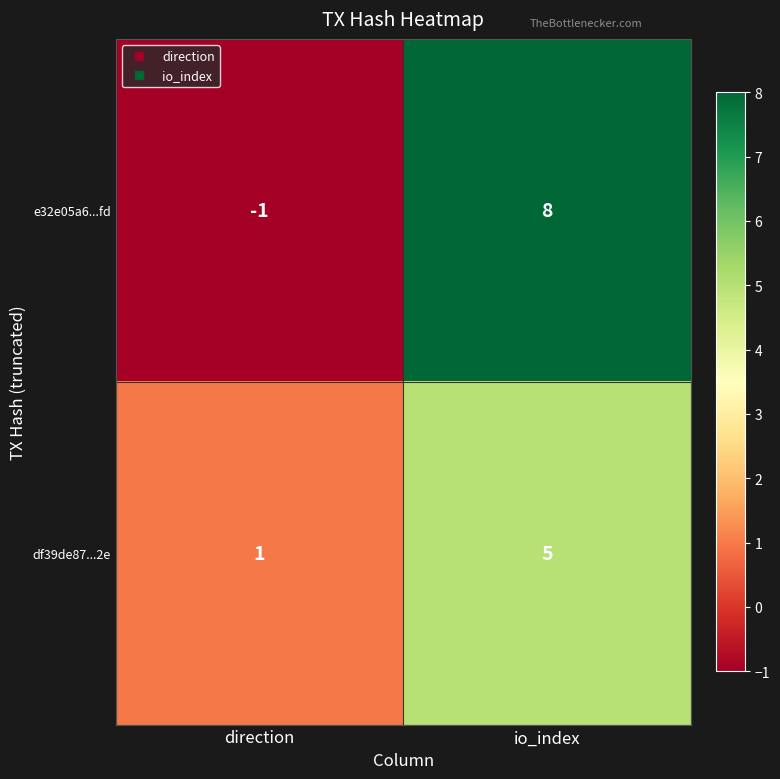

At which category is the sum across all series the highest?

io_index